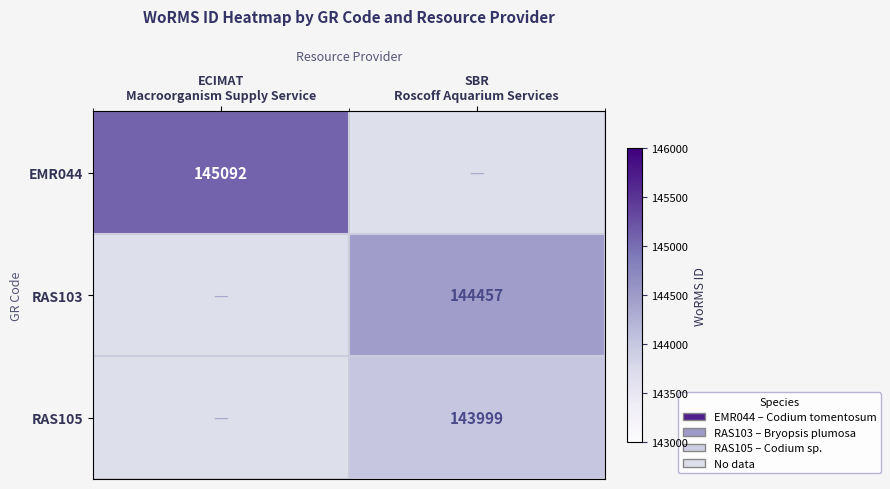

What is the sum of all EMR044 values?

145092